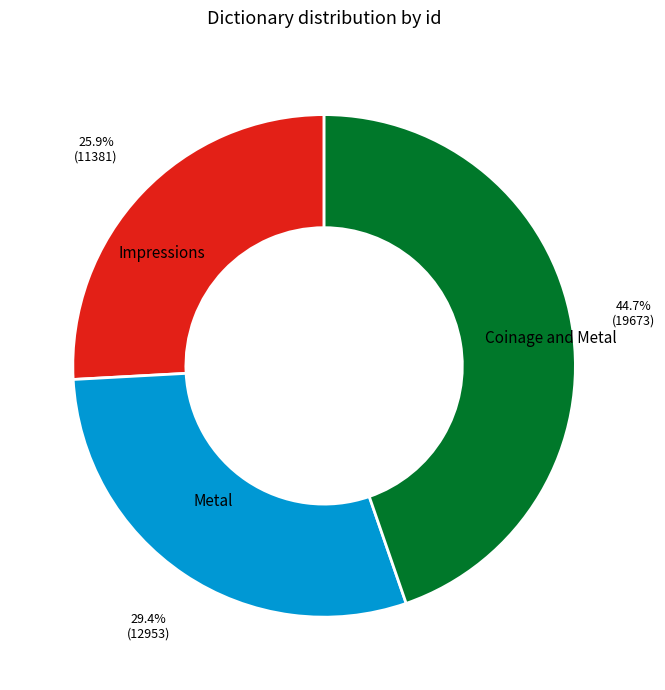

Is it true that Metal is 29% of the pie?

True